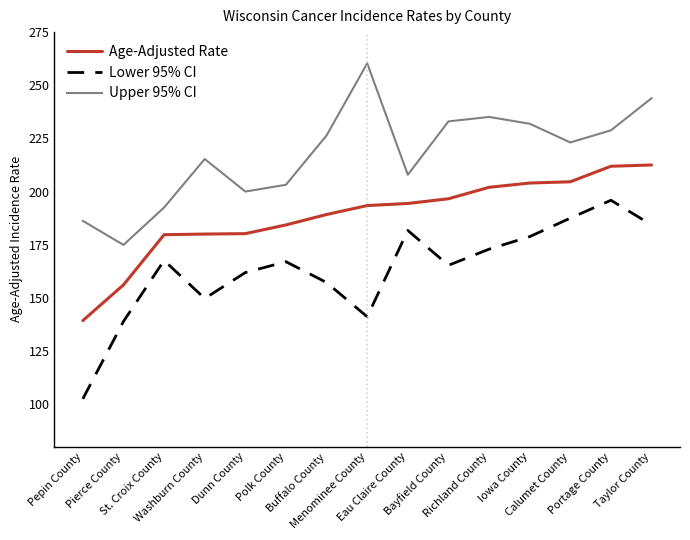

True or false: Age-Adjusted Rate and Lower 95% CI intersect in this chart.

False